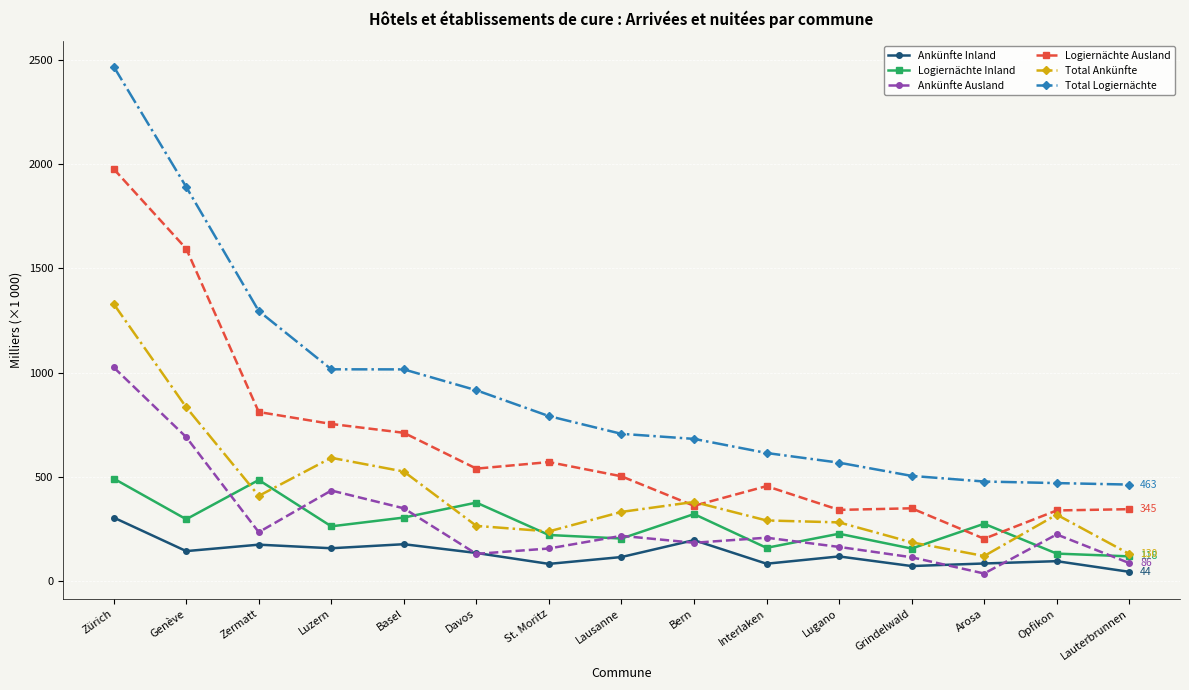

Which category has the highest value across all series?

Zürich